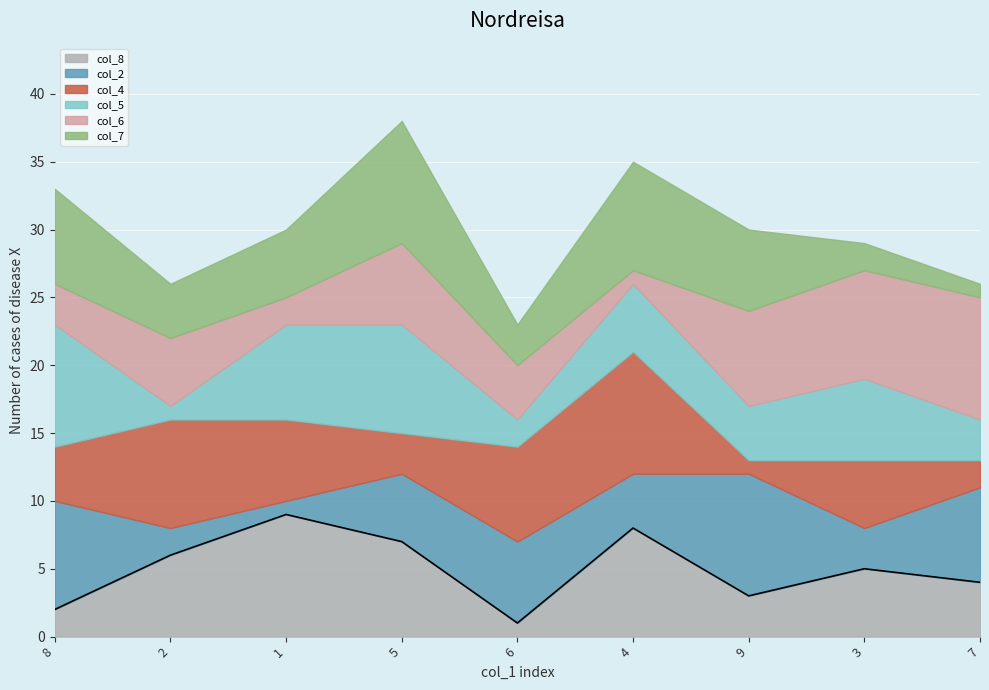

What is the difference between the col_8 values at 7 and 8?

2